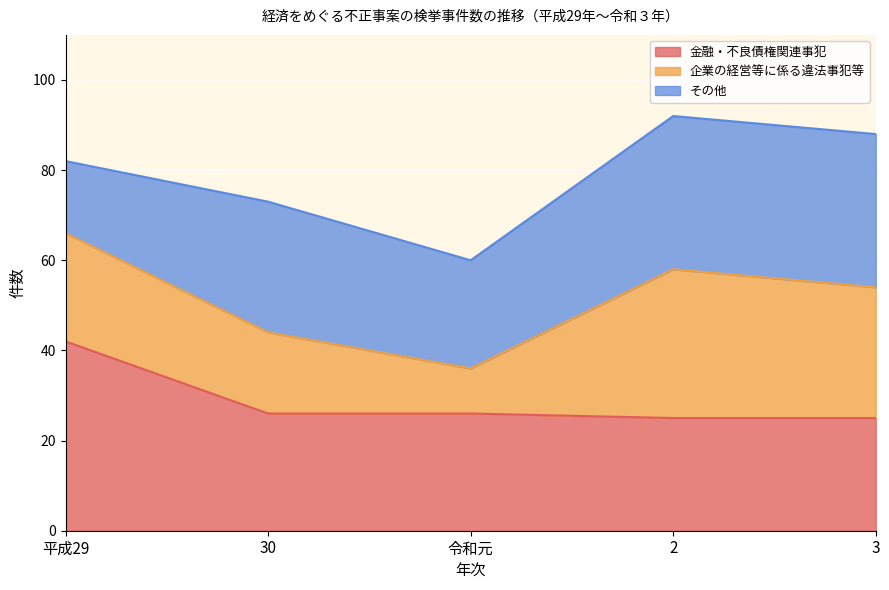

Does the chart display data point markers on the line(s)?

No